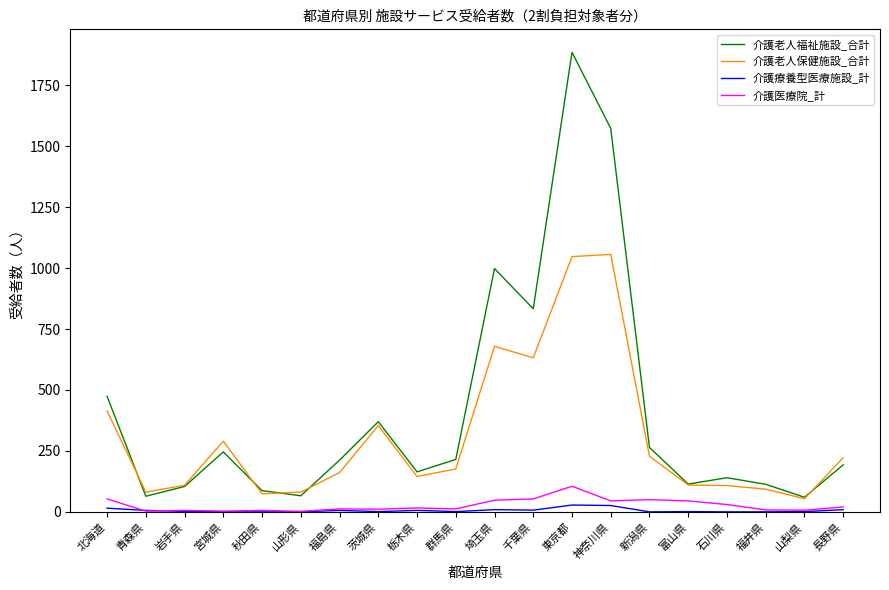

Which series has the largest range (max minus min)?

介護老人福祉施設_合計